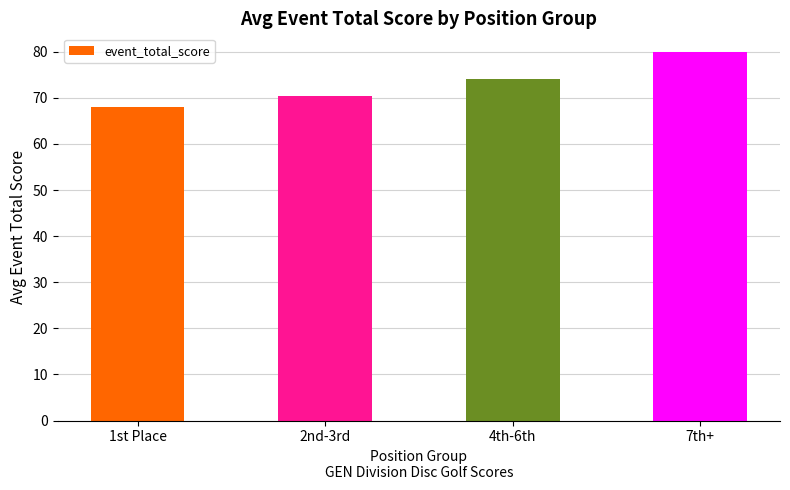

List the labels in order of value, smallest first.

1st Place, 2nd-3rd, 4th-6th, 7th+